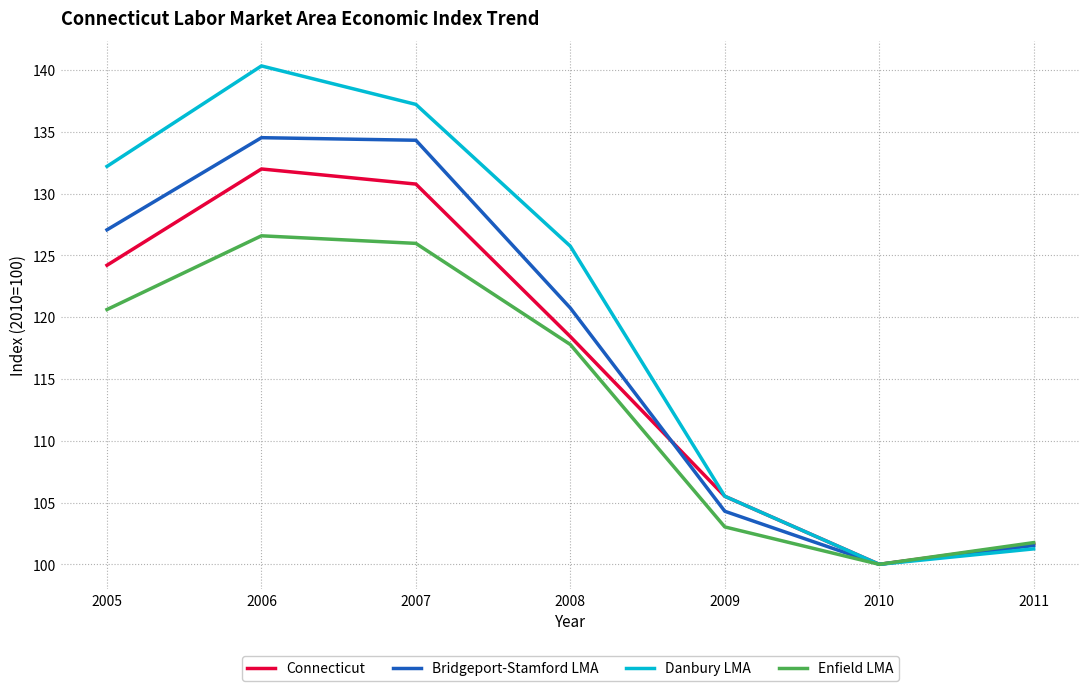

Which category has the lowest value in the Enfield LMA series?

2010